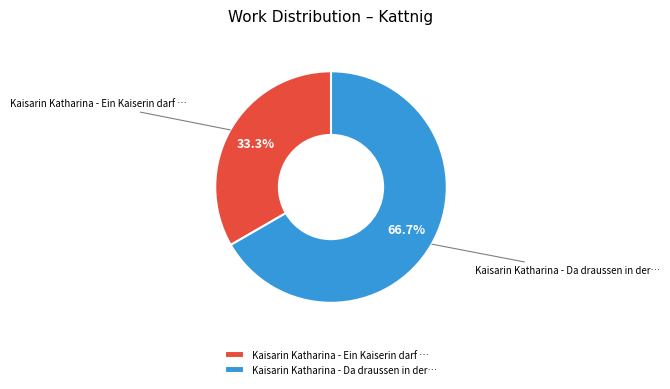

Rank the categories by value from highest to lowest.

Kaisarin Katharina - Da draussen in der…, Kaisarin Katharina - Ein Kaiserin darf …